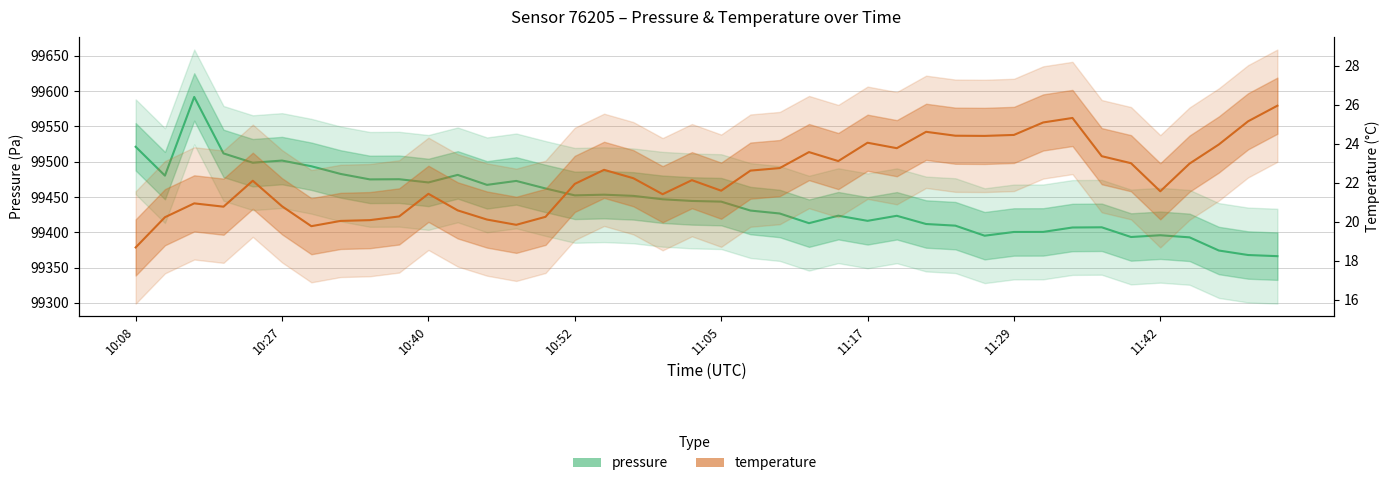

True or false: pressure and temperature cross at least once.

False